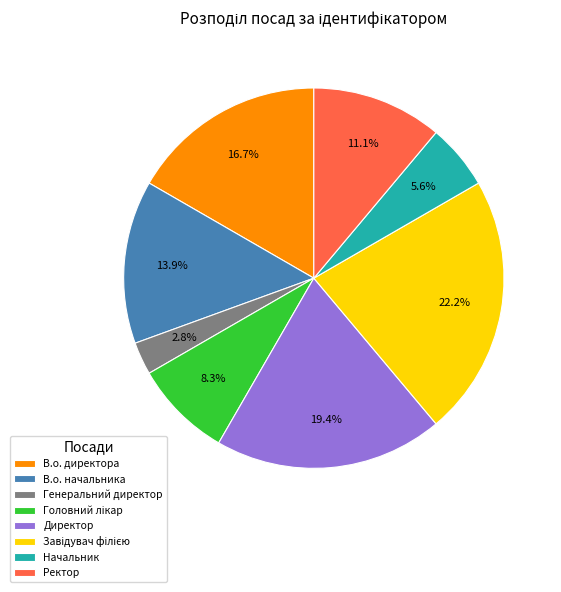

Is it true that В.о. начальника is 26% of the pie?

False